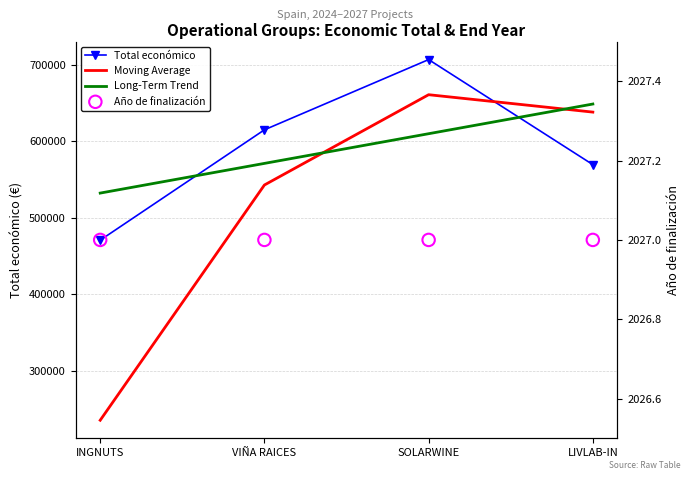

What is the change in value from VIÑA RAICES to LIVLAB-IN?

-45491